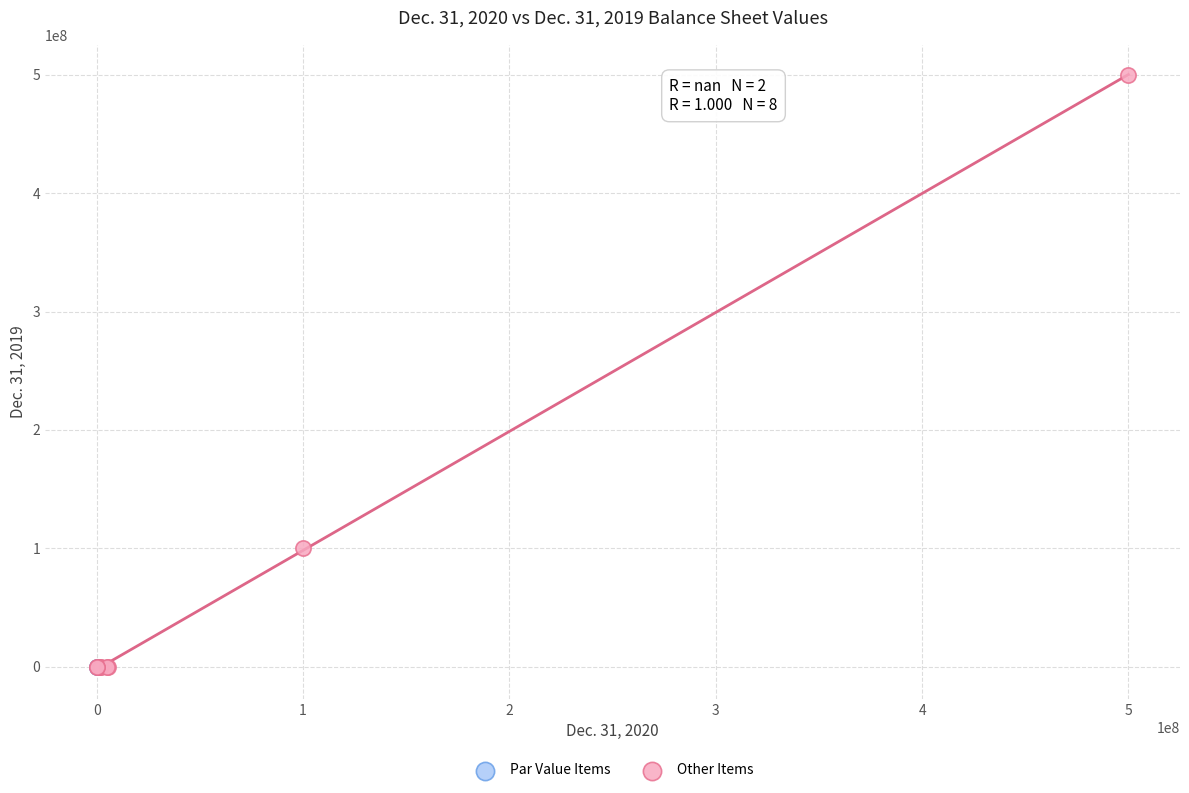

What are all the series names shown in the legend?

Par Value Items, Other Items